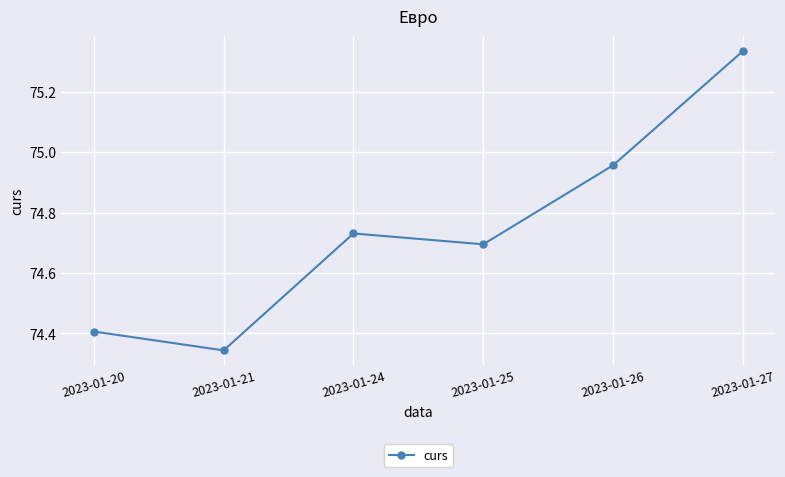

Does the chart display data point markers on the line(s)?

Yes